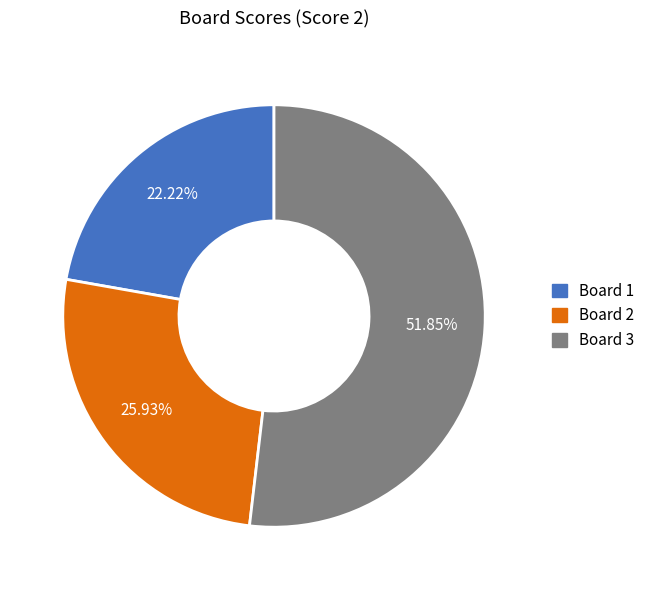

Rank the categories by value from highest to lowest.

Board 3, Board 2, Board 1